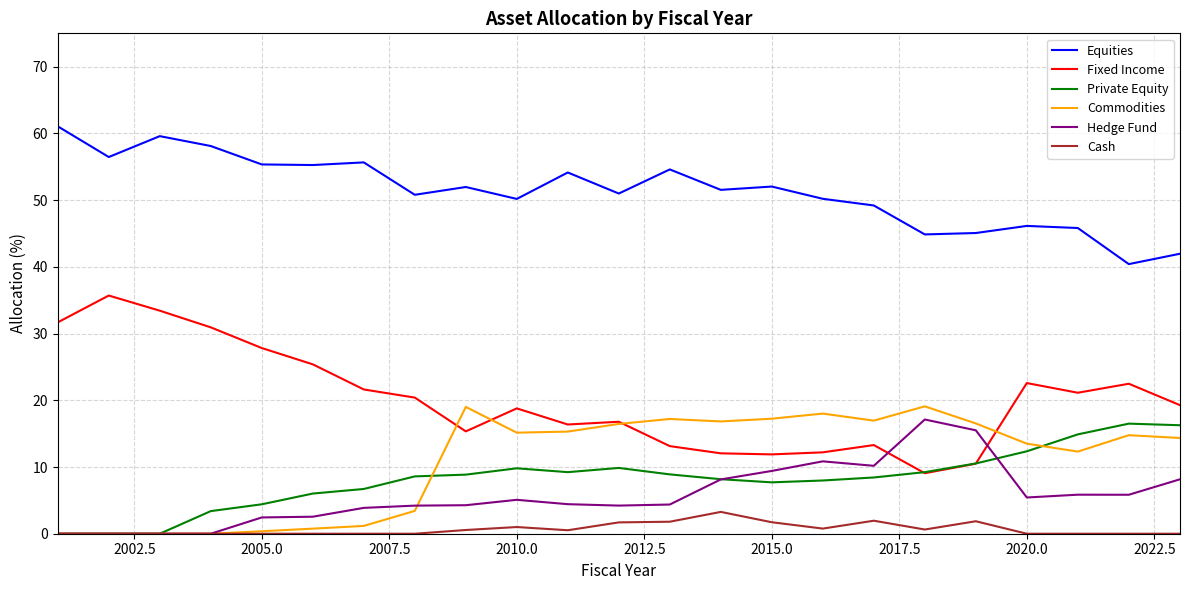

What is the minimum value for Fixed Income?

9.1